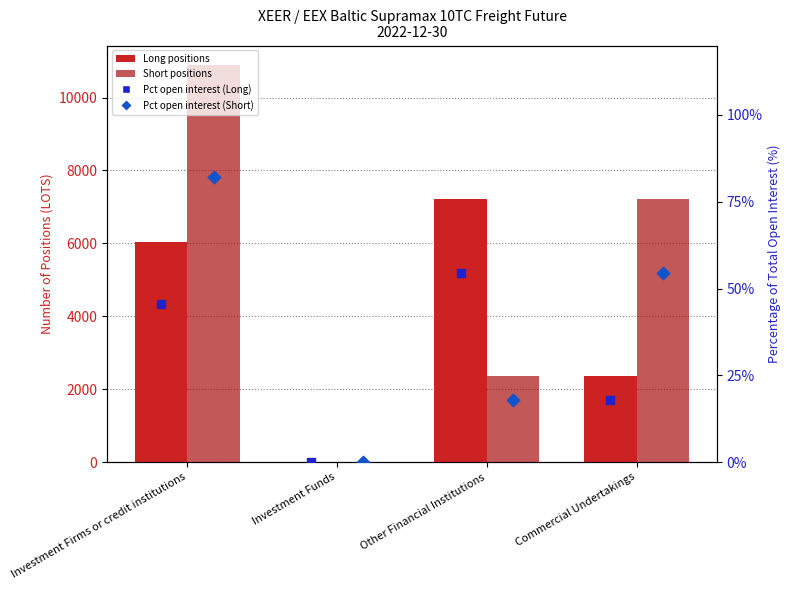

Which series has the largest Y range (max minus min)?

Short (Total)